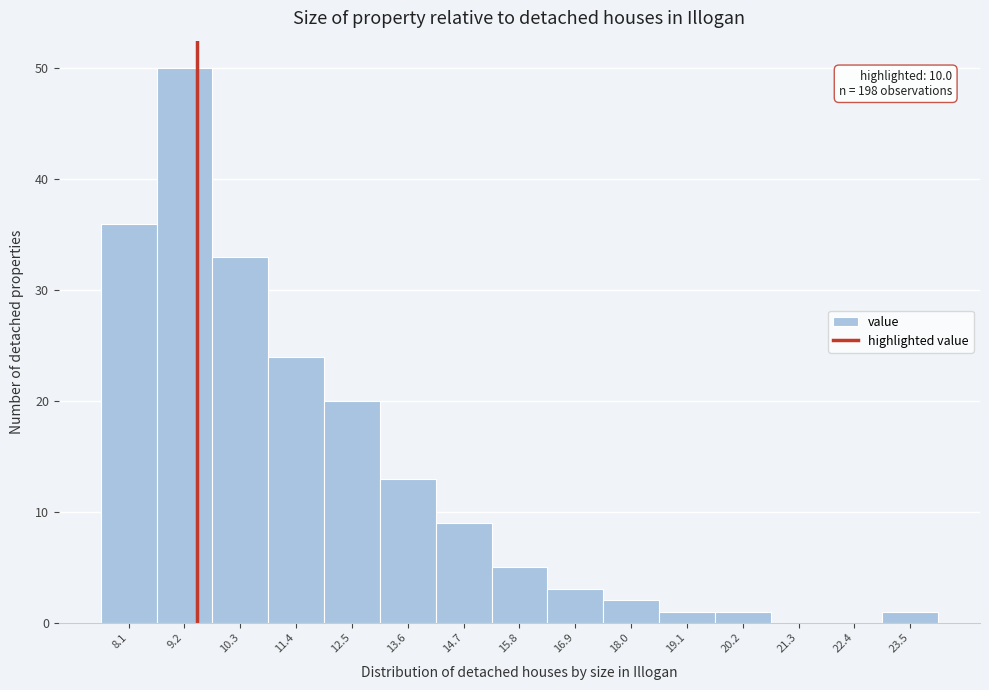

Reading left to right, extract all data points from this chart.

8.1=36	9.2=50	10.3=33	11.4=24	12.5=20	13.6=13	14.7=9	15.8=5	16.9=3	18.0=2	19.1=1	20.2=1	21.3=0	22.4=0	23.5=1